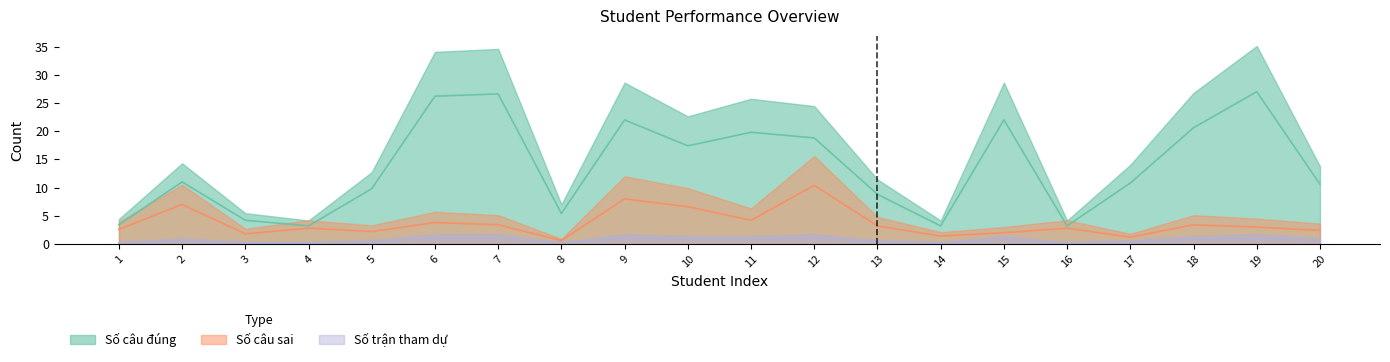

True or false: Số câu đúng and Số câu sai cross at least once.

False